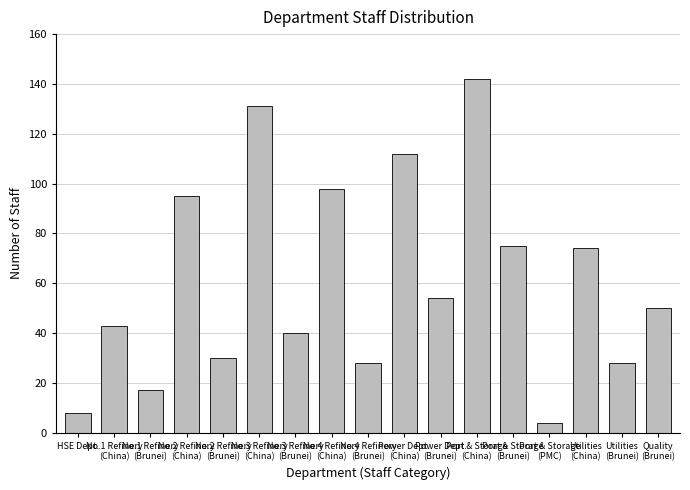

Reading left to right, extract all data points from this chart.

HSE Dept.=8	No.1 Refinery
(China)=43	No.1 Refinery
(Brunei)=17	No.2 Refinery
(China)=95	No.2 Refinery
(Brunei)=30	No.3 Refinery
(China)=131	No.3 Refinery
(Brunei)=40	No.4 Refinery
(China)=98	No.4 Refinery
(Brunei)=28	Power Dept.
(China)=112	Power Dept.
(Brunei)=54	Port & Storage
(China)=142	Port & Storage
(Brunei)=75	Port & Storage
(PMC)=4	Utilities
(China)=74	Utilities
(Brunei)=28	Quality
(Brunei)=50